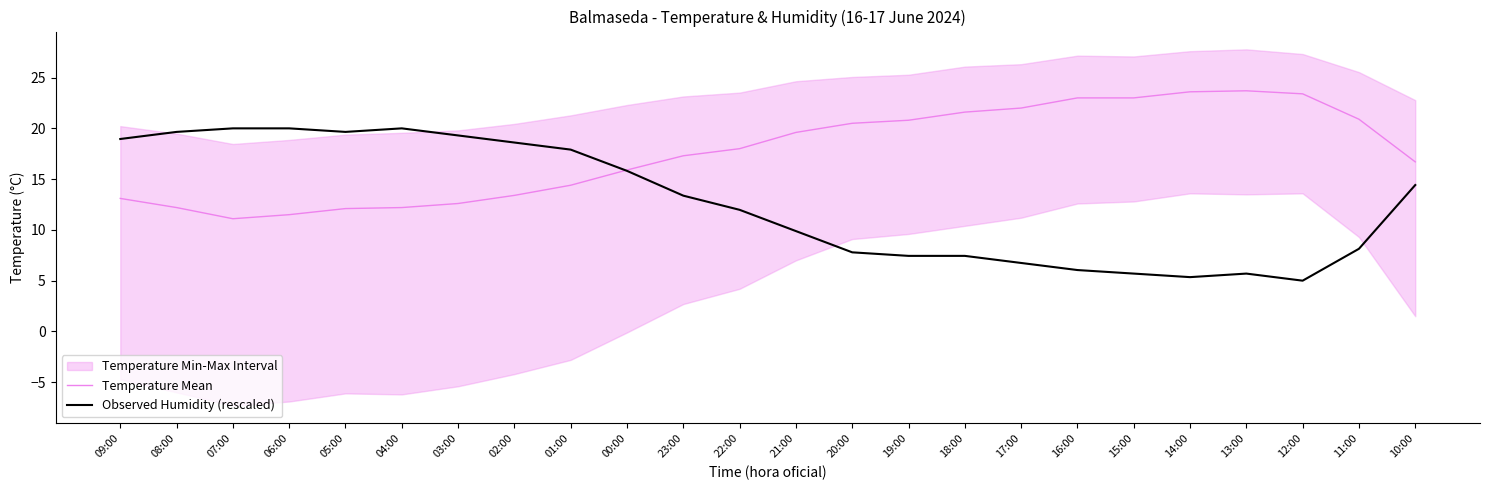

In Observed Humidity (rescaled), how many points are higher than both neighbors (excluding endpoints)?

2